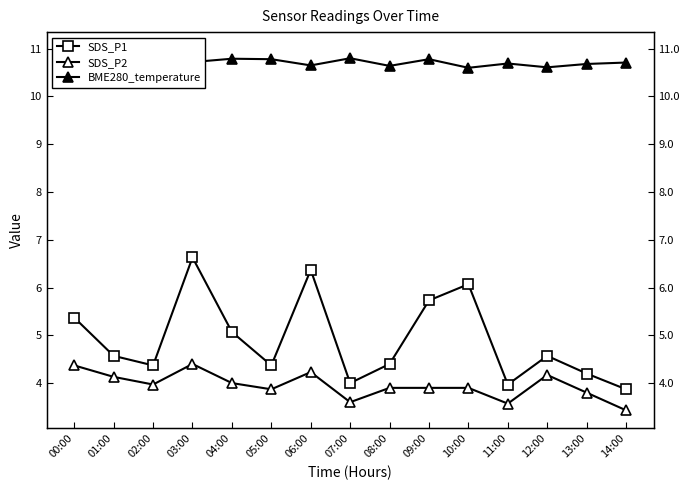

List the labels in order of BME280_temperature value, smallest first.

10:00, 12:00, 08:00, 06:00, 13:00, 11:00, 14:00, 03:00, 05:00, 09:00, 04:00, 07:00, 02:00, 00:00, 01:00